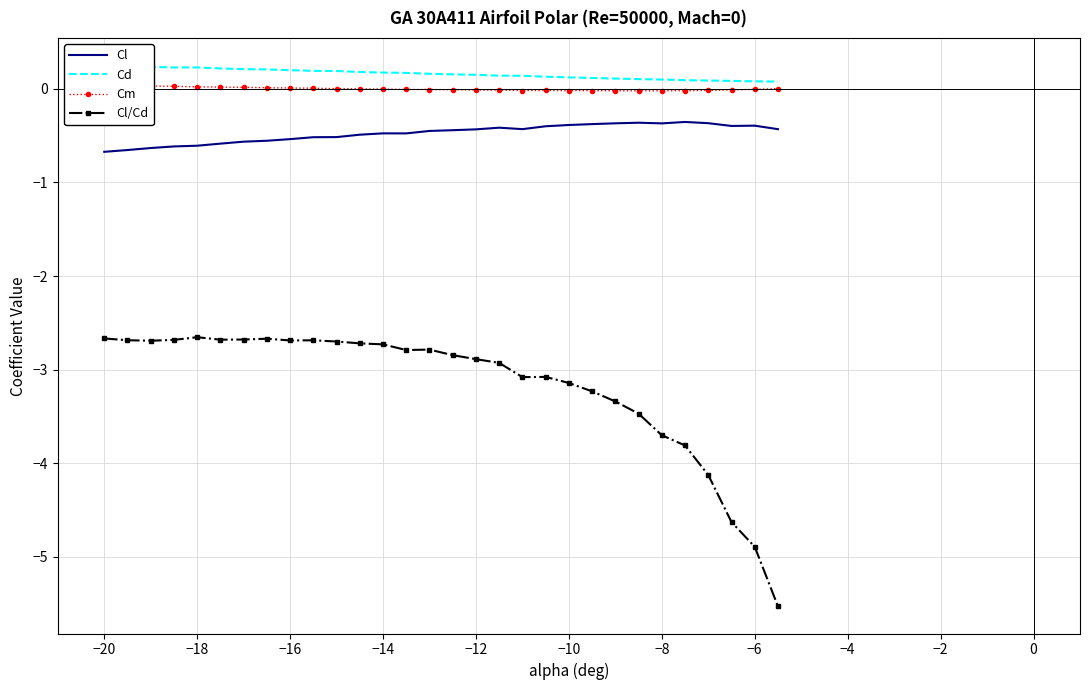

True or false: Cl/Cd and Cl intersect in this chart.

False